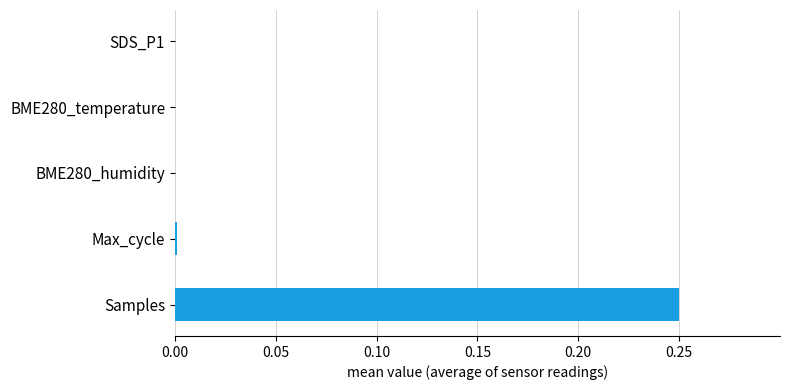

At which category does the chart reach its peak across all series?

Samples